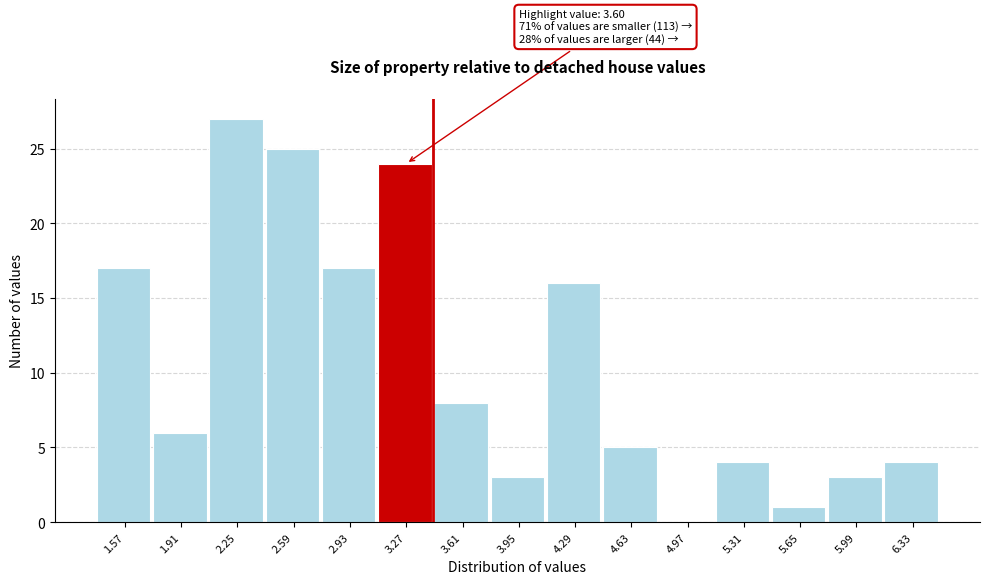

Reading left to right, what are all the values shown in this chart?

1.57=17	1.91=6	2.25=27	2.59=25	2.93=17	3.27=24	3.61=8	3.95=3	4.29=16	4.63=5	4.97=0	5.31=4	5.65=1	5.99=3	6.33=4